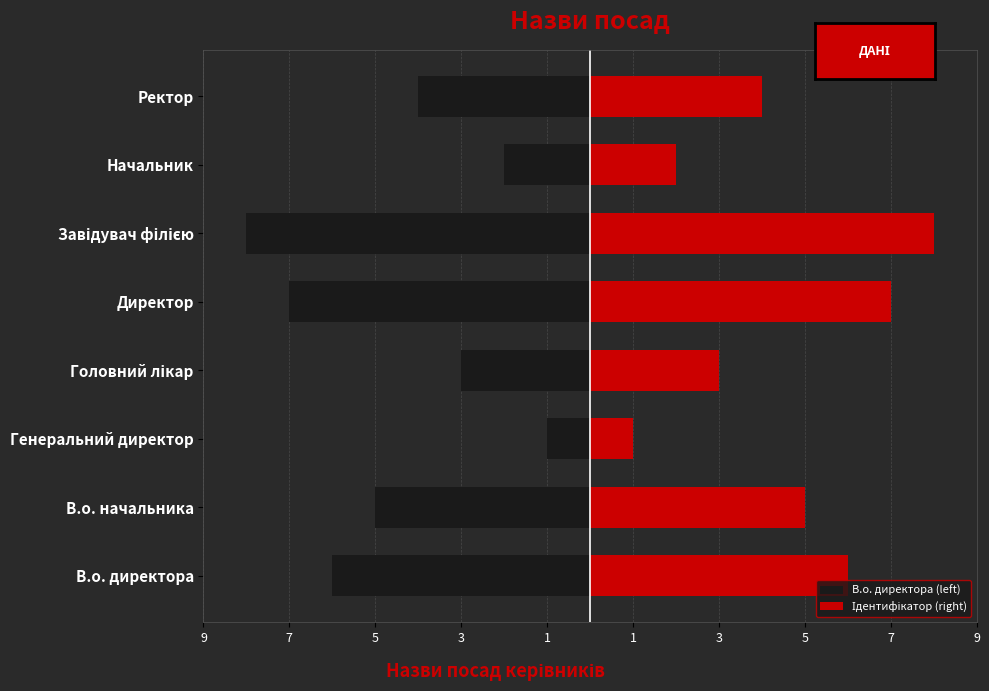

Are the bars horizontal?

Yes